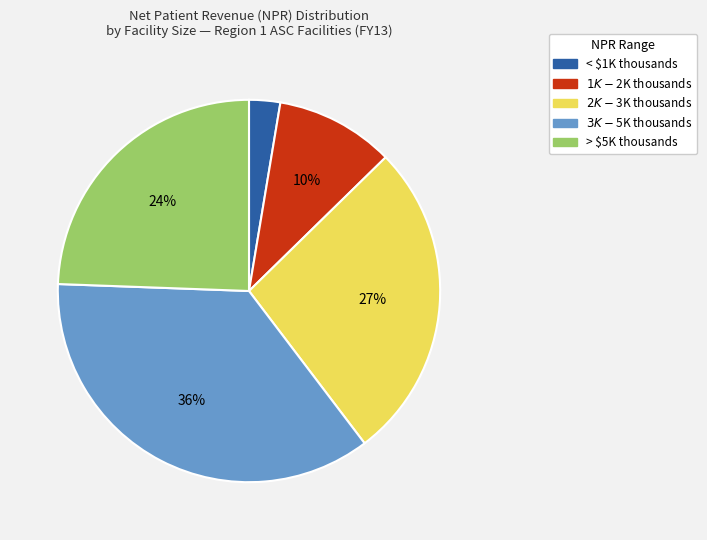

Count the number of slices in the pie.

5